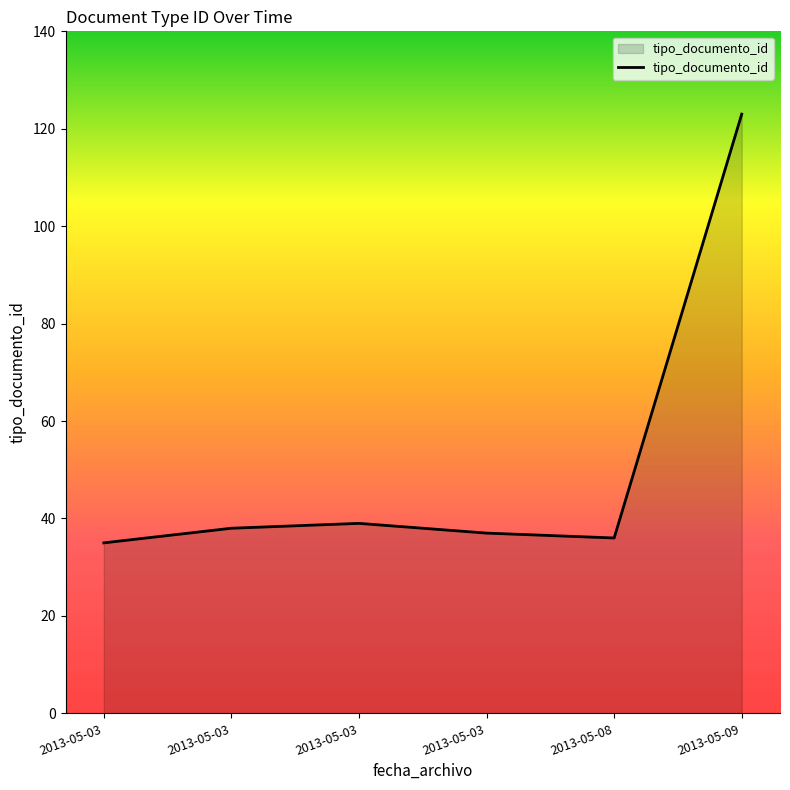

At which label is the value closest to 79?

2013-05-03